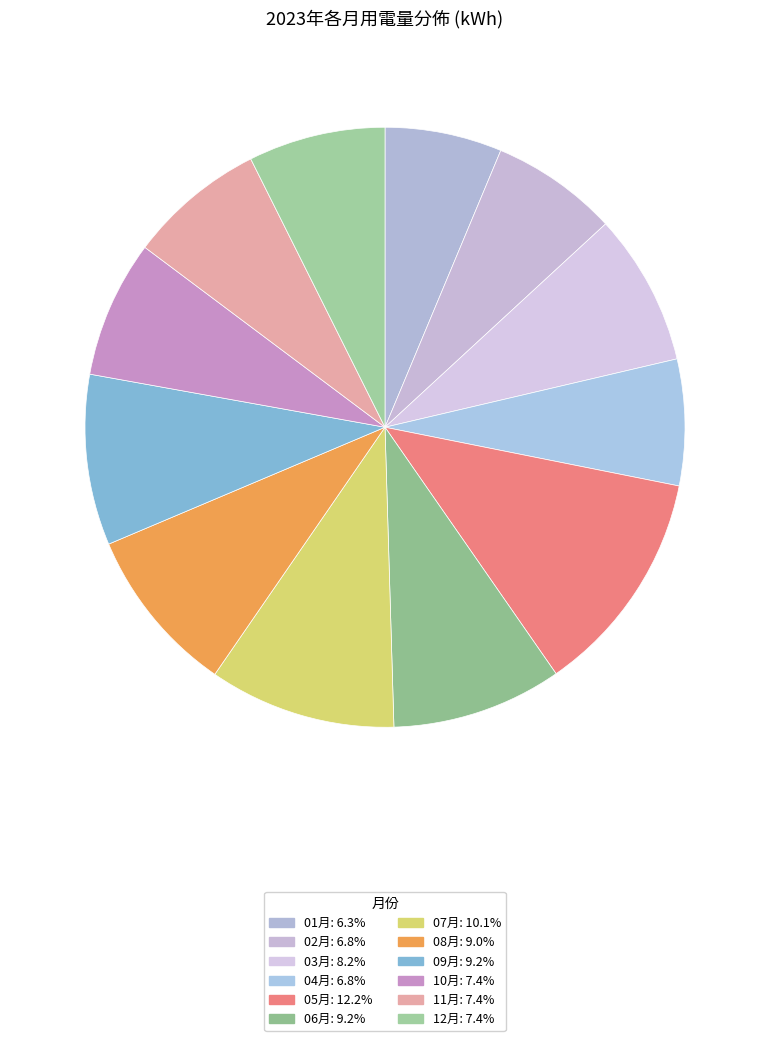

Is there any slice that represents more than half of the pie?

No